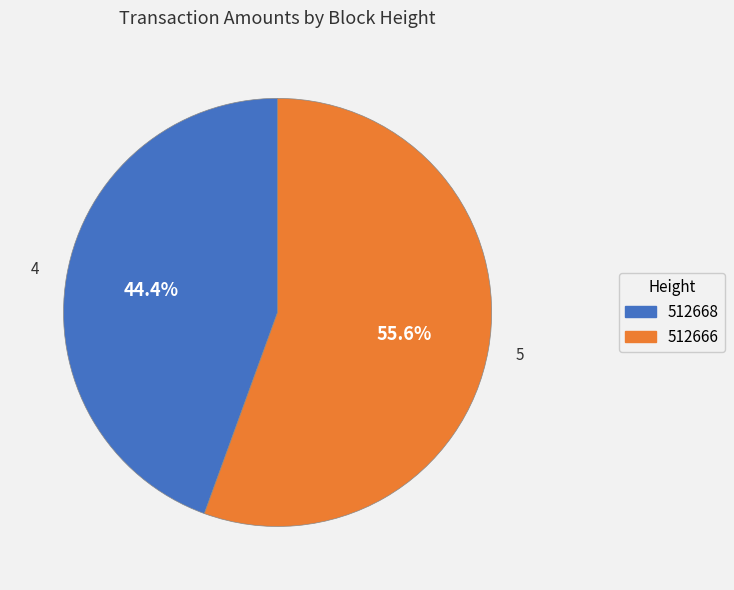

How many segments does this pie chart have?

2